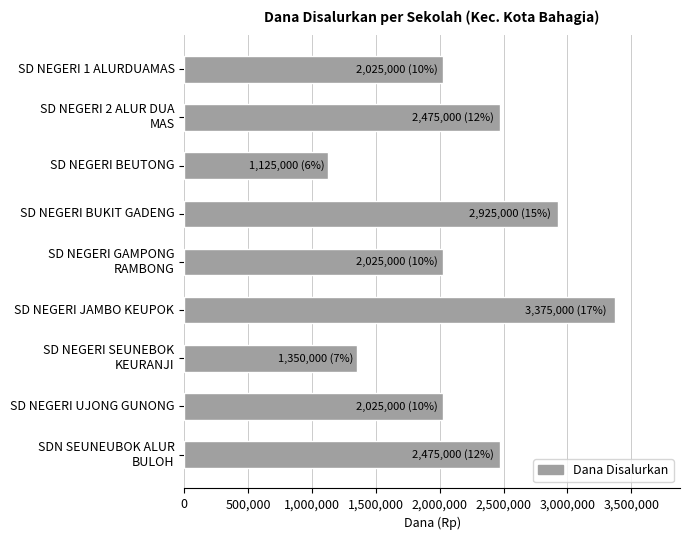

What is the difference between the second highest and minimum values?

1800000